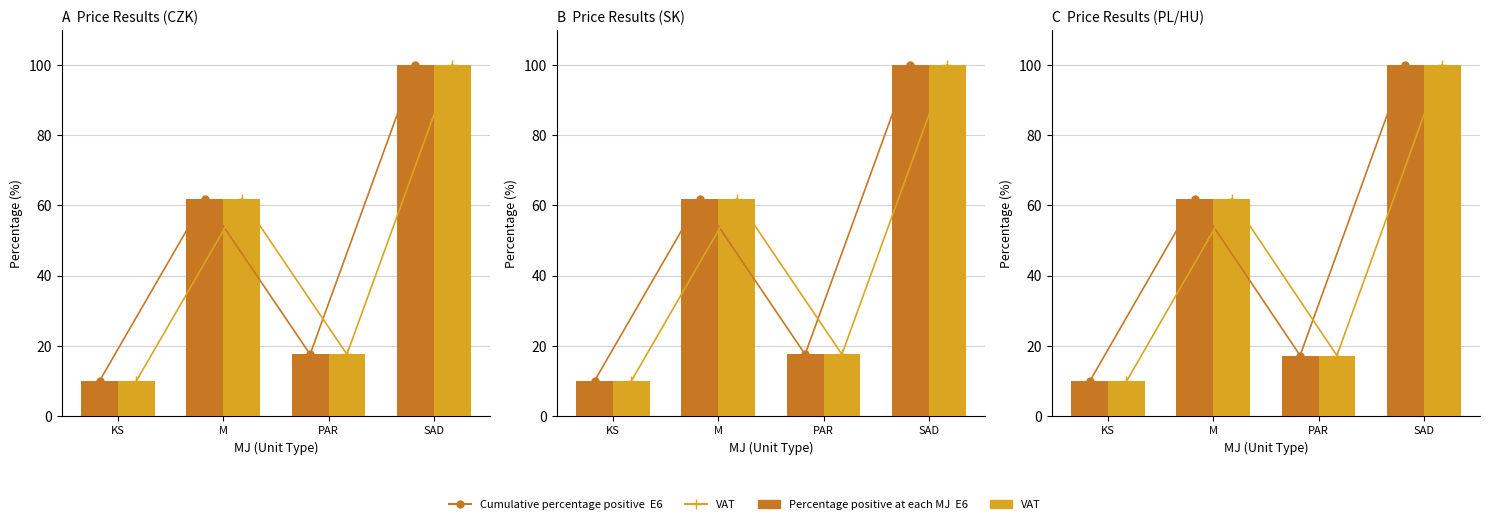

Reading left to right, list all the values displayed in this chart.

E6: KS=9.9	M=61.8	PAR=17.2	SAD=100.0
VAT: KS=9.9	M=61.8	PAR=17.2	SAD=100.0